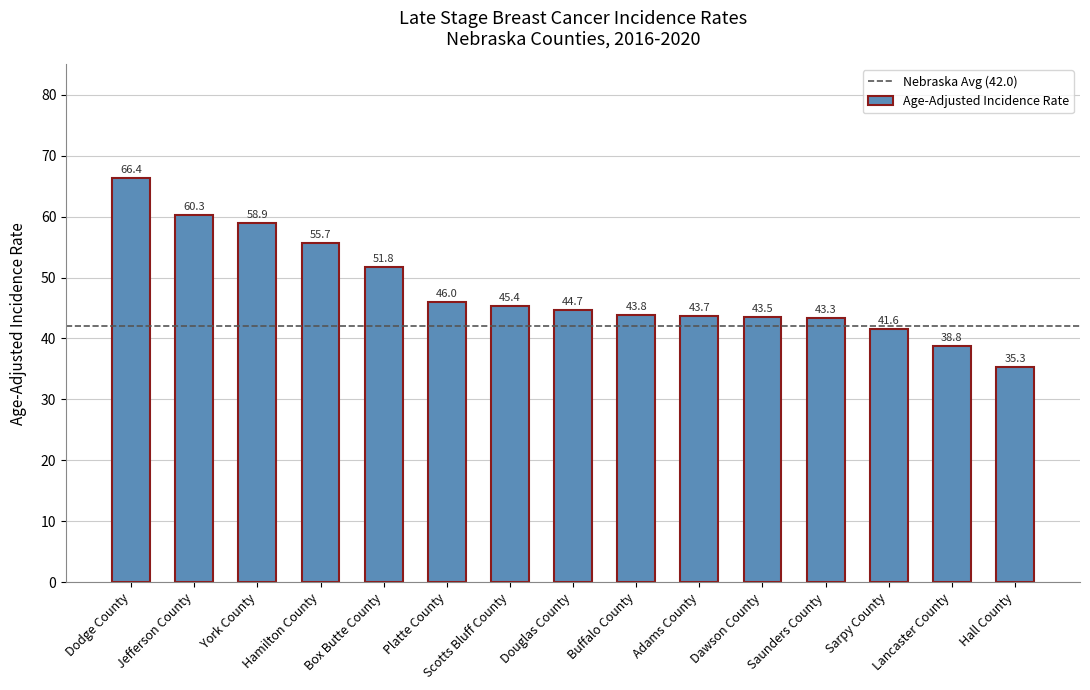

What is the value of the 5th bar from the left?

51.8